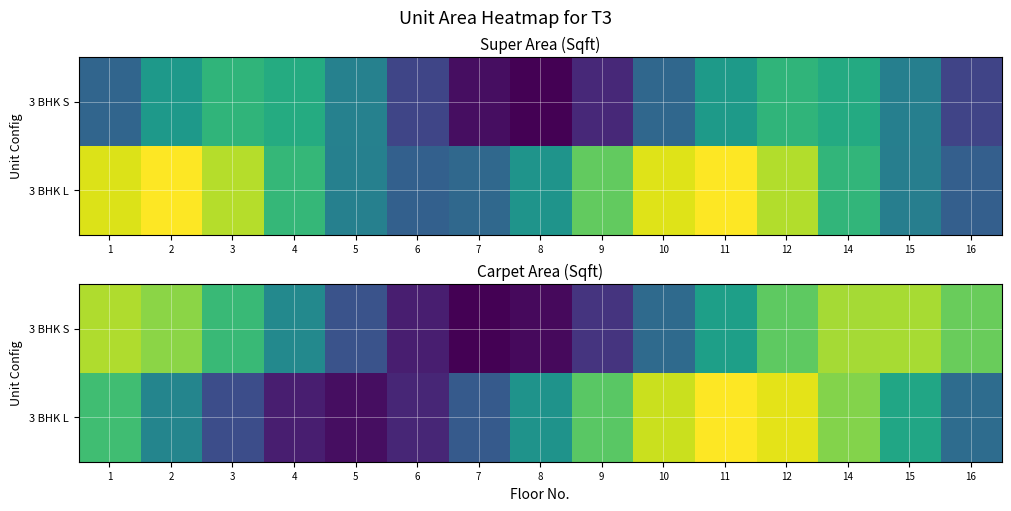

What is the difference between the 3 BHK L values at 7 and 5?

293.1